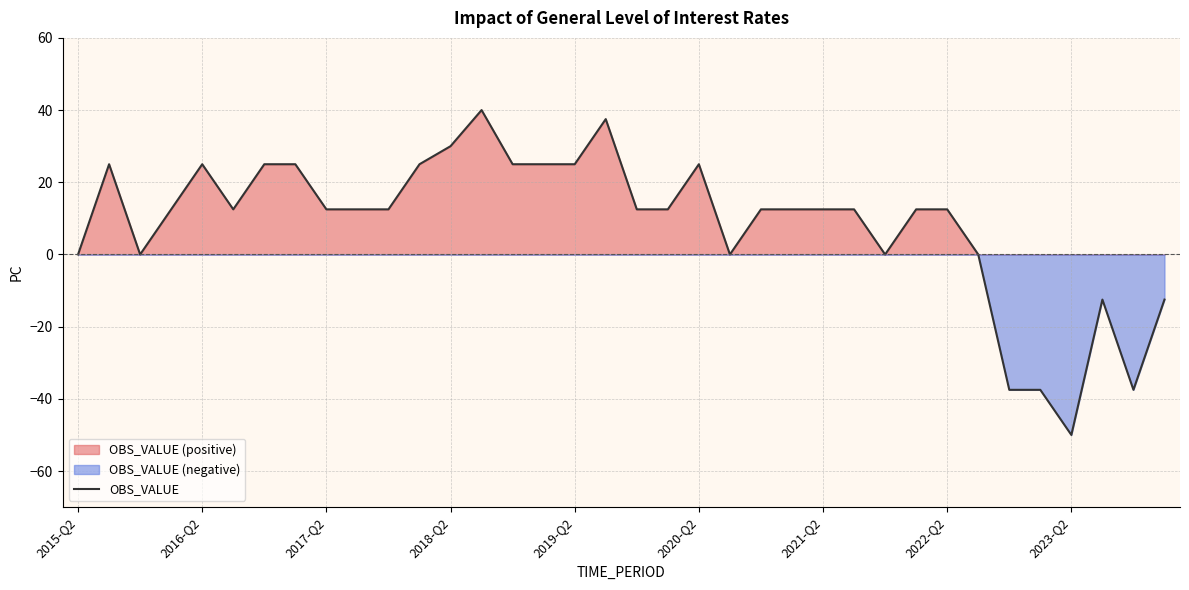

What is the maximum value for OBS_VALUE?

40.0